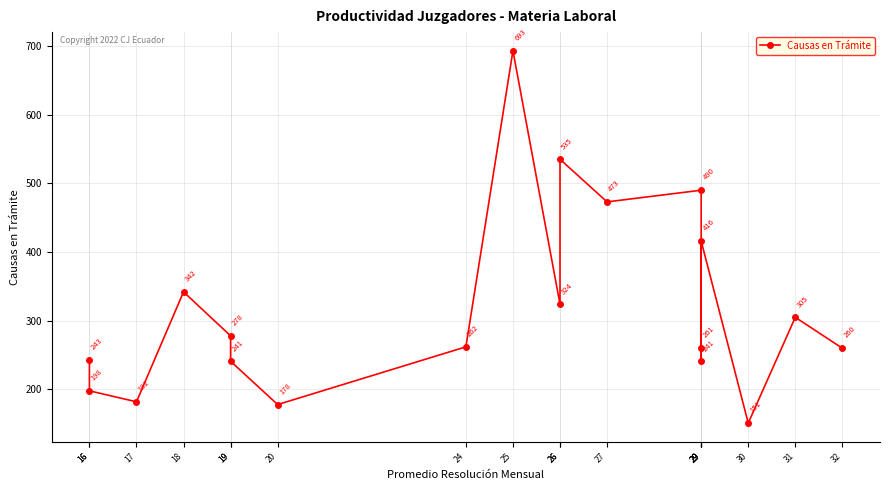

What is the sum of all values?

6073